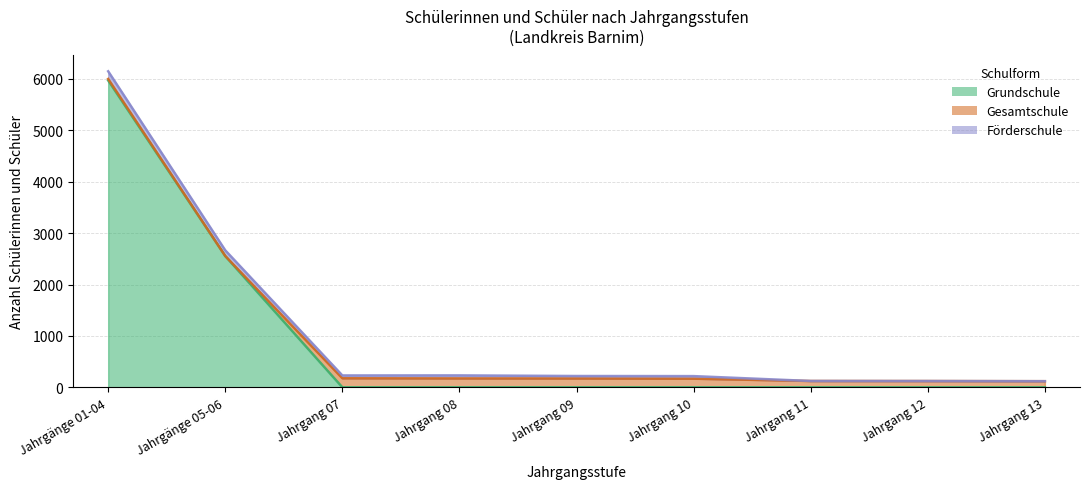

Count the number of data series in this chart.

3